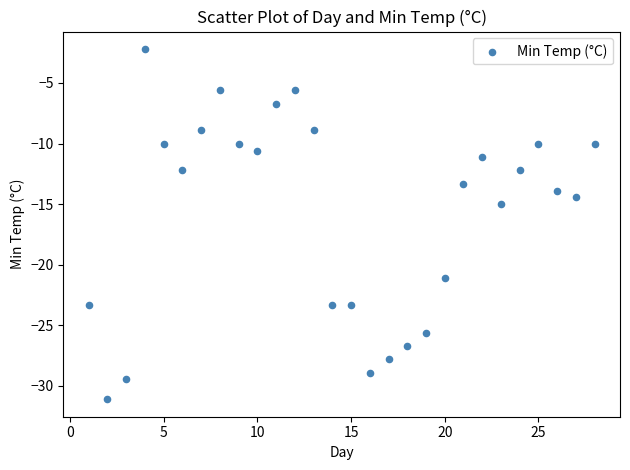

What is the range of X values (max minus min)?

27.0